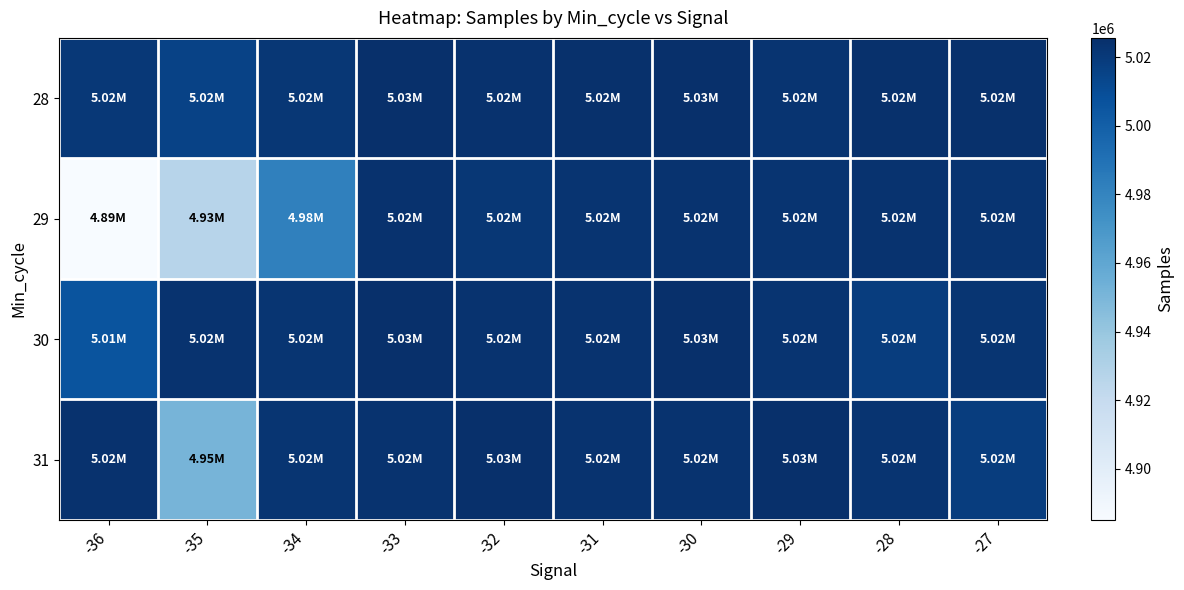

Rank the series by their maximum value, from highest to lowest.

28, 30, 31, 29